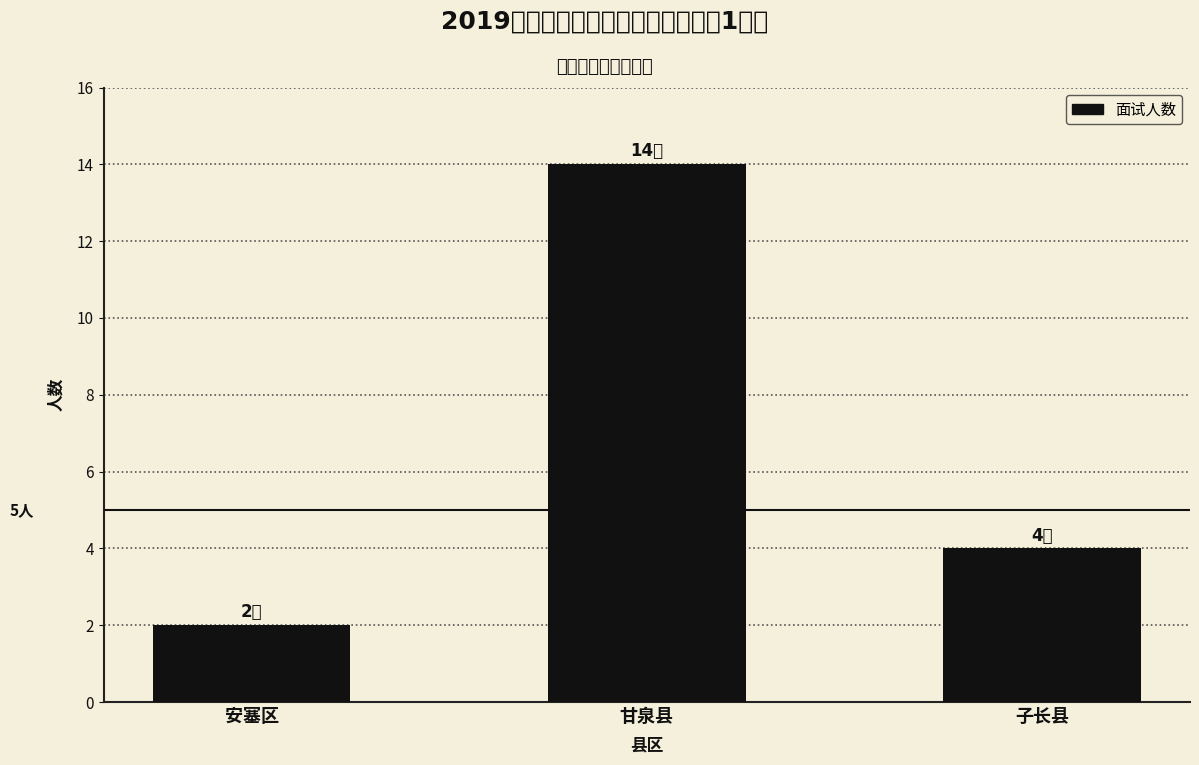

Reading left to right, list all the values displayed in this chart.

2	14	4